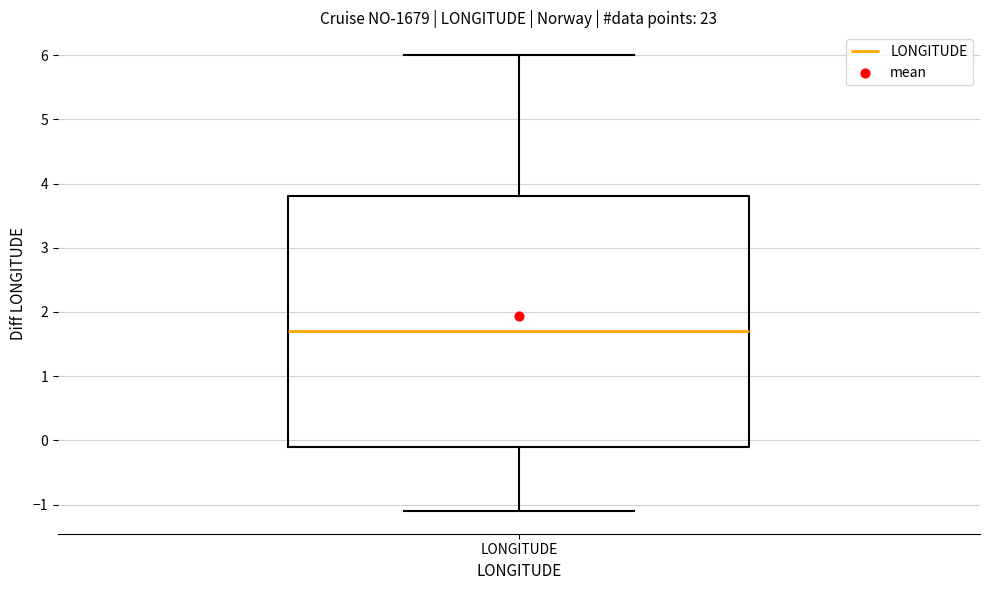

Where does the upper whisker of the box for LONGITUDE end on the y-axis? The values are not printed on the chart, so give them approximately, as read against the axis.

6.0